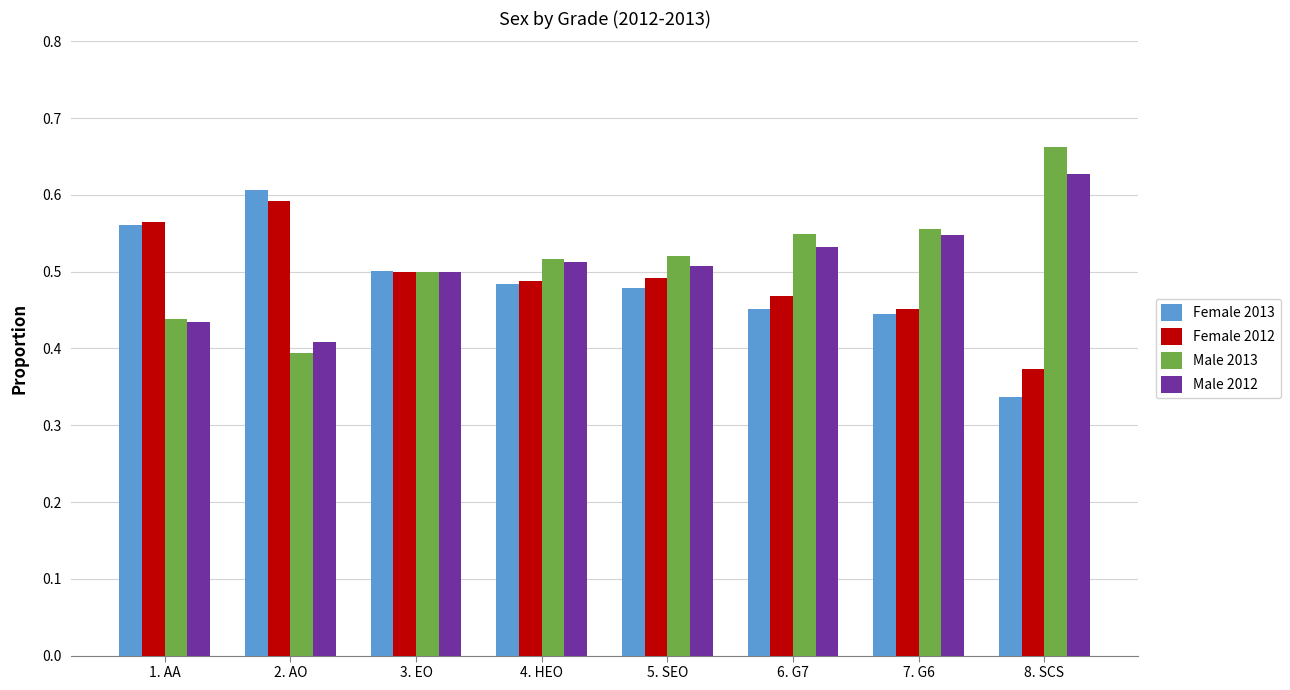

At which label is Male 2013 closest to 0?

2. AO